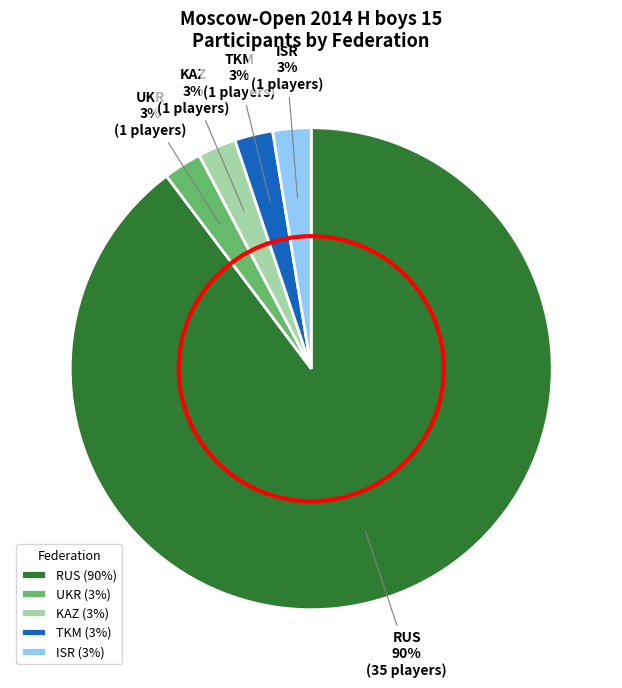

Count the number of slices in the pie.

5